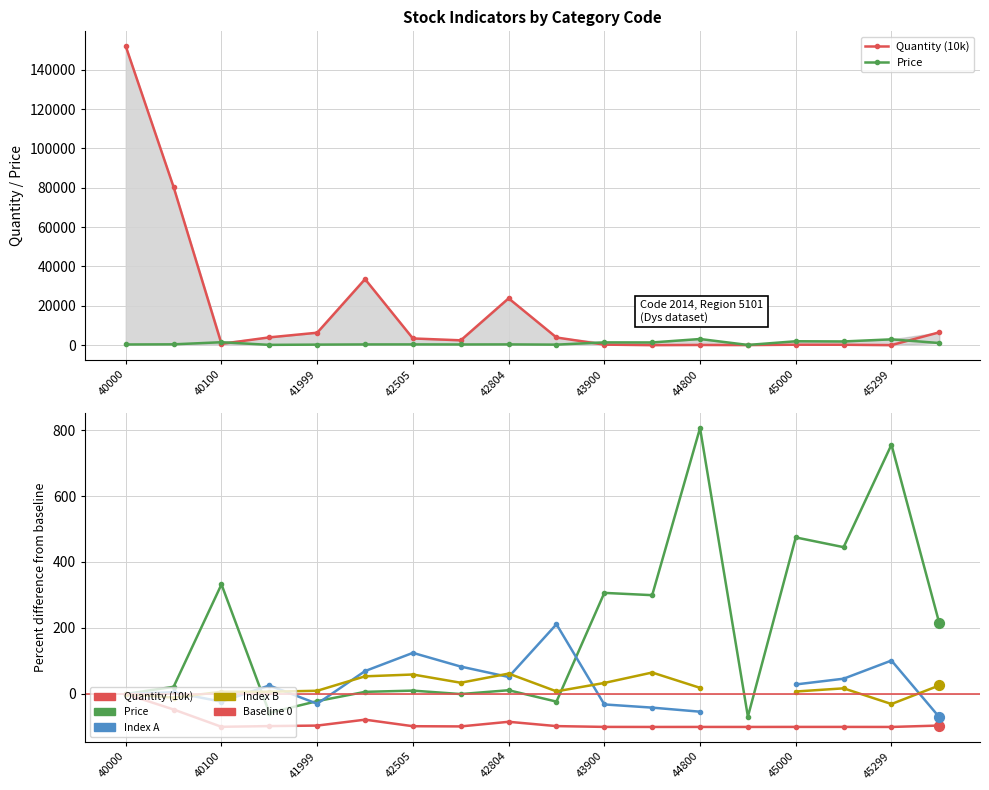

Which series has the largest total across all categories?

Price